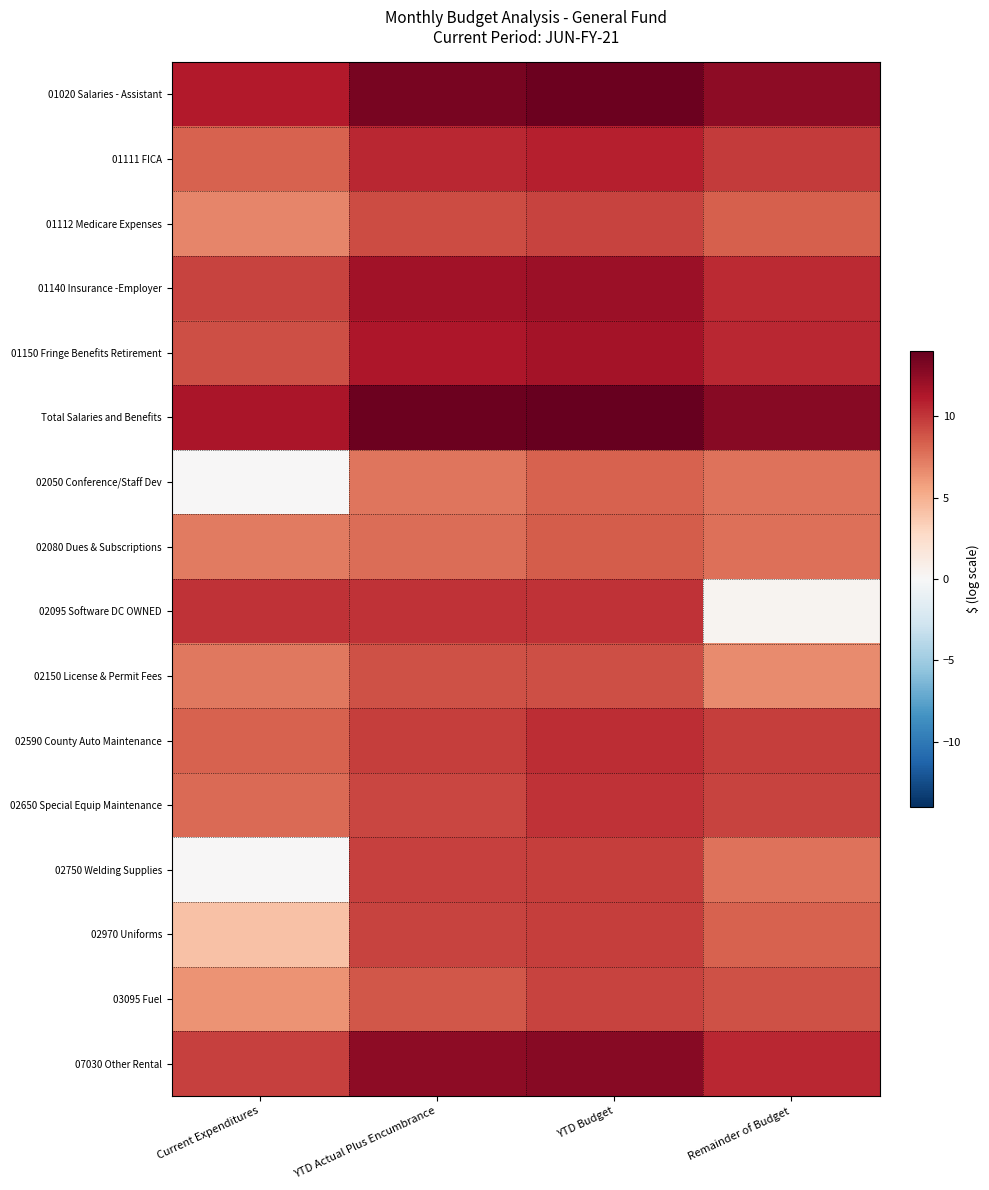

At how many categories does at least one series exceed 1?

4